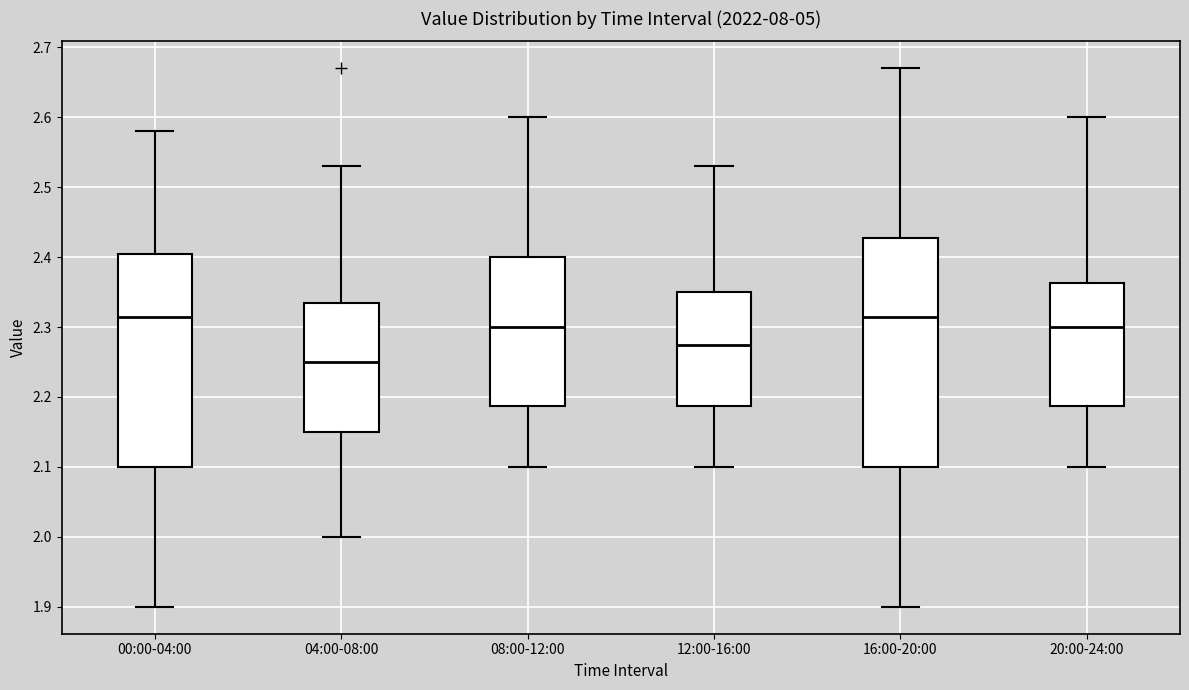

Reading left to right, transcribe this box plot: for each box, give where its median line is, the range the box spans, and where its two whiskers end, as read against the y-axis. The values are not printed on the chart, so give them approximately, as read against the axis.

00:00-04:00: median 2.32, box 2.10 to 2.41, whiskers 1.90 to 2.58
04:00-08:00: median 2.25, box 2.15 to 2.34, whiskers 2.00 to 2.53
08:00-12:00: median 2.30, box 2.19 to 2.40, whiskers 2.10 to 2.60
12:00-16:00: median 2.28, box 2.19 to 2.35, whiskers 2.10 to 2.53
16:00-20:00: median 2.32, box 2.10 to 2.43, whiskers 1.90 to 2.67
20:00-24:00: median 2.30, box 2.19 to 2.36, whiskers 2.10 to 2.60